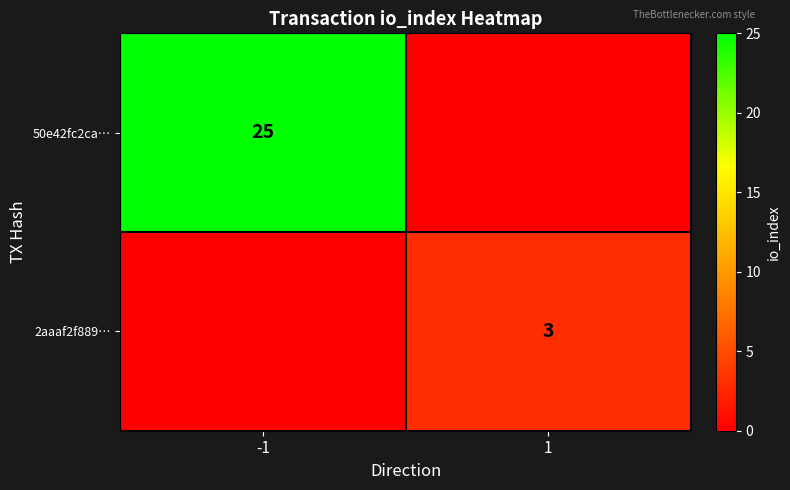

At 1, list the series in order from smallest to largest.

50e42fc2ca…, 2aaaf2f889…